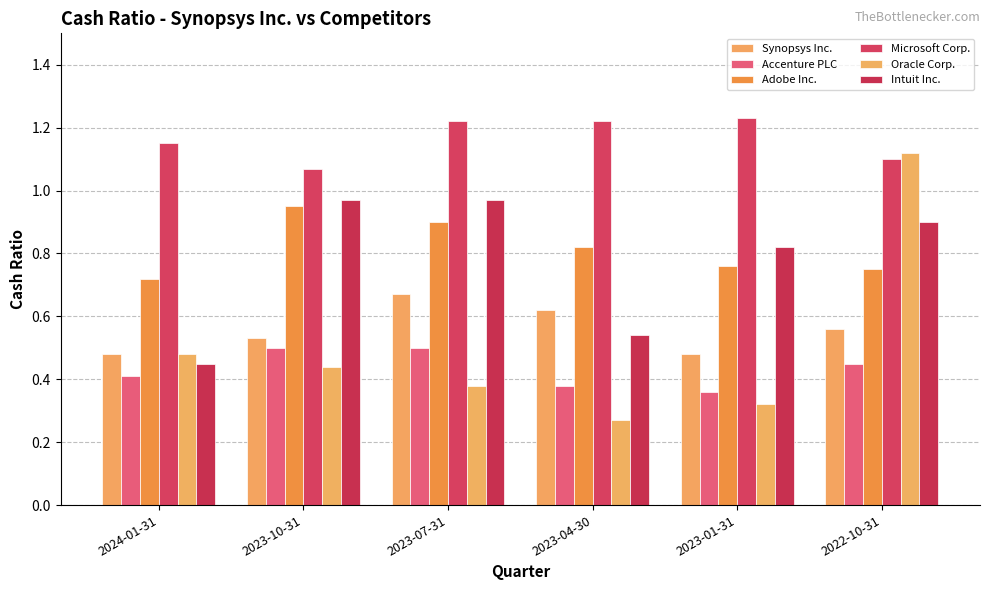

Is the value of Microsoft Corp. at 2024-01-31 greater than the value of Accenture PLC at 2022-10-31?

Yes